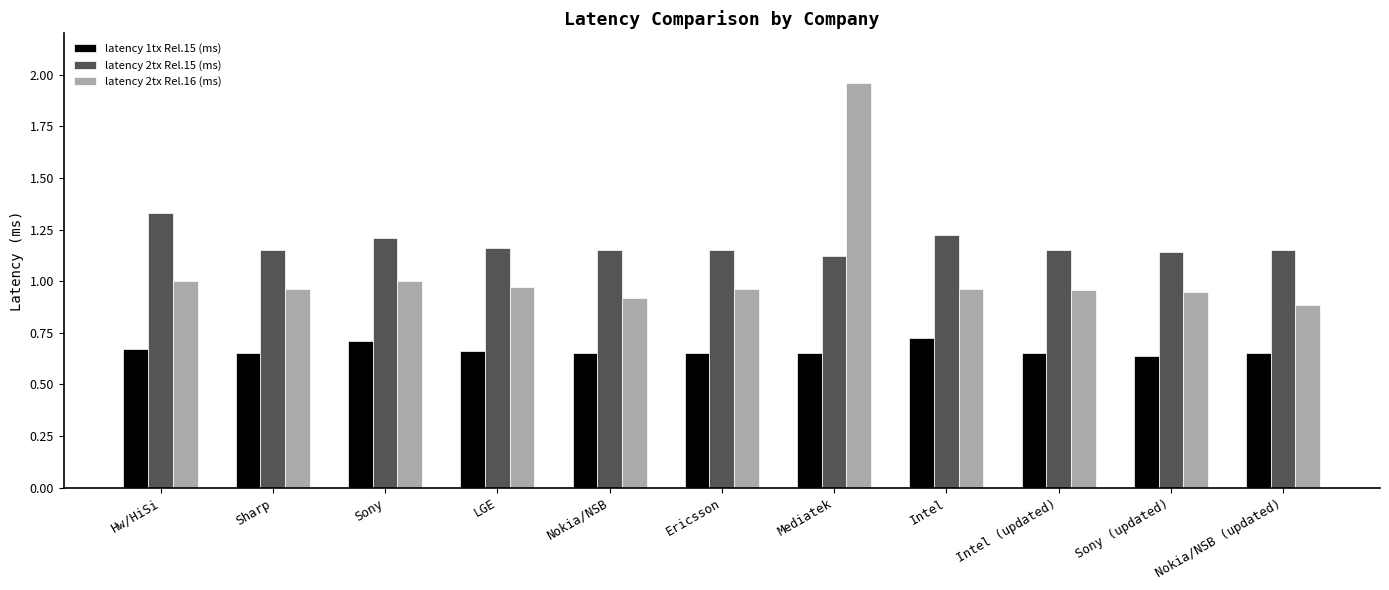

Are the bars grouped side by side (vs. stacked)?

Yes